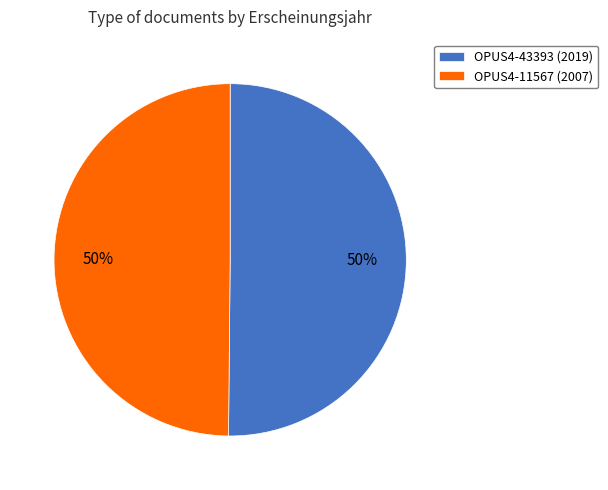

Count the number of slices in the pie.

2